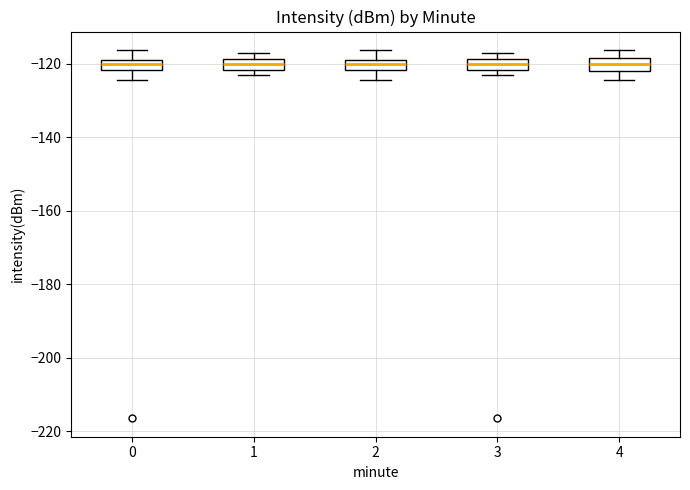

Where does the lower whisker of the box at x = 0 end on the y-axis? The values are not printed on the chart, so give them approximately, as read against the axis.

-124